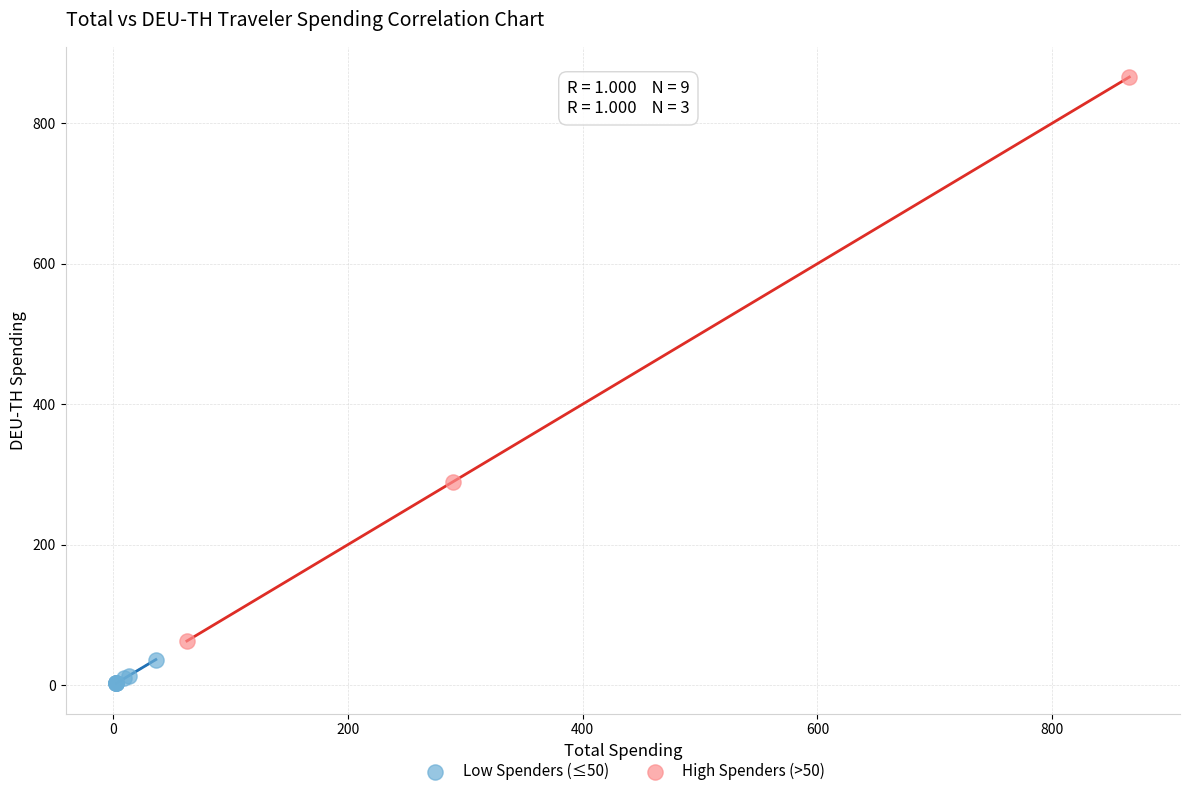

Which series reaches the maximum Y coordinate?

High Spenders (>50)